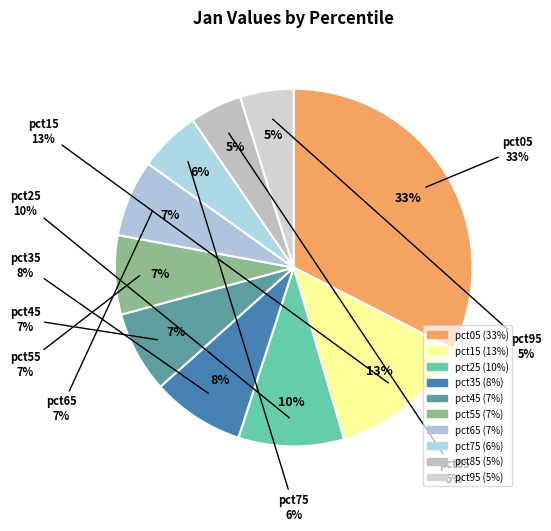

Does pct05 represent more than half of the total?

No